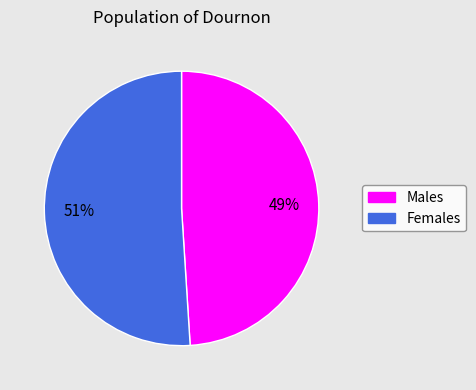

To the nearest percent, what is the difference between the largest and smallest slice percentages?

2%